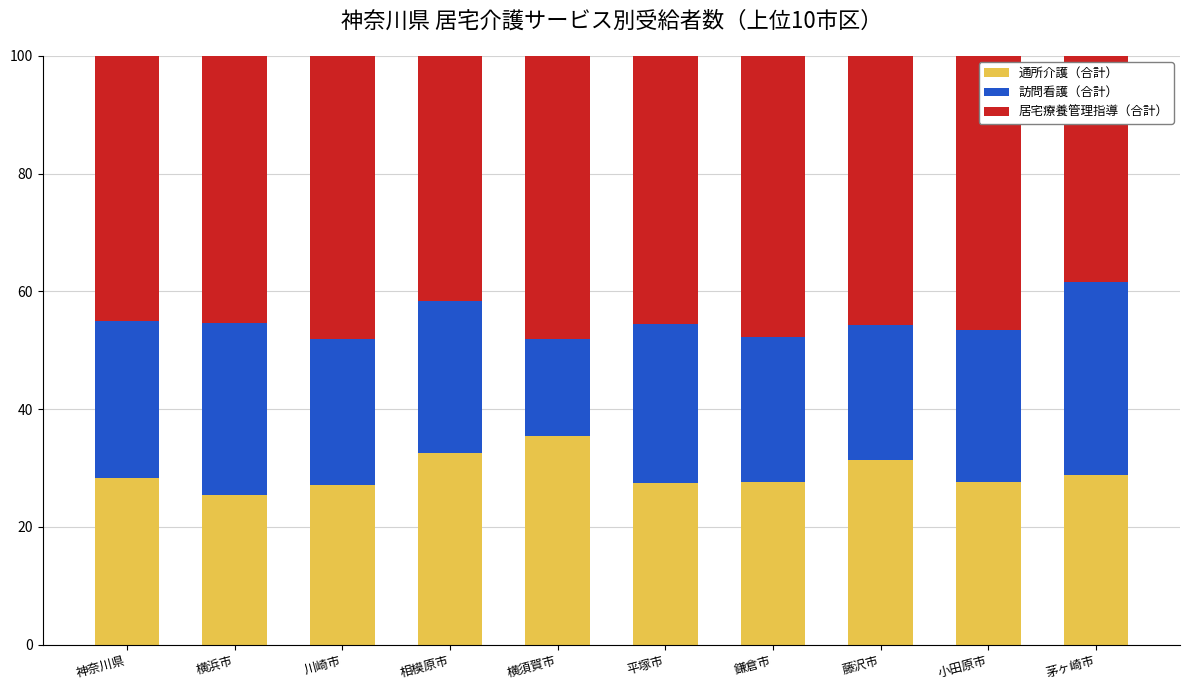

What is the sum of all 通所介護（合計） values?

291.9